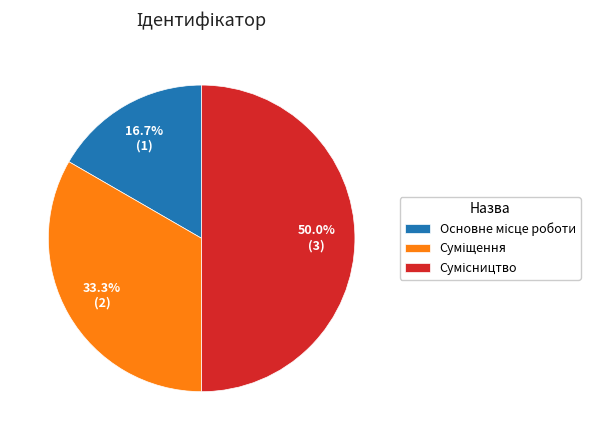

What is the ratio of the value at Суміщення to the value at Сумісництво?

0.7